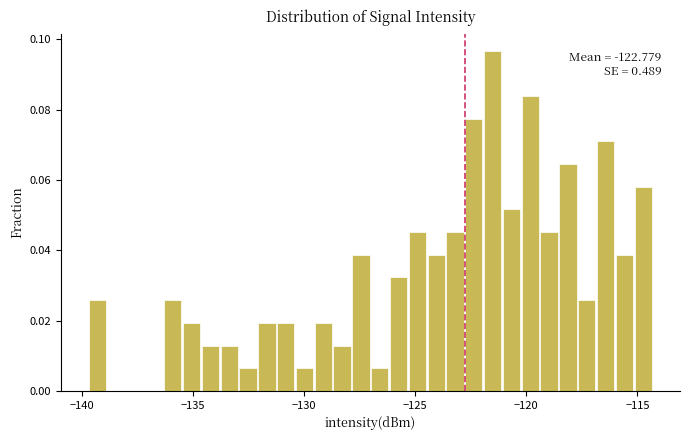

Around what value on the x-axis is the tallest bar? Give the approximate position of its centre, as read against the axis.

-121.5